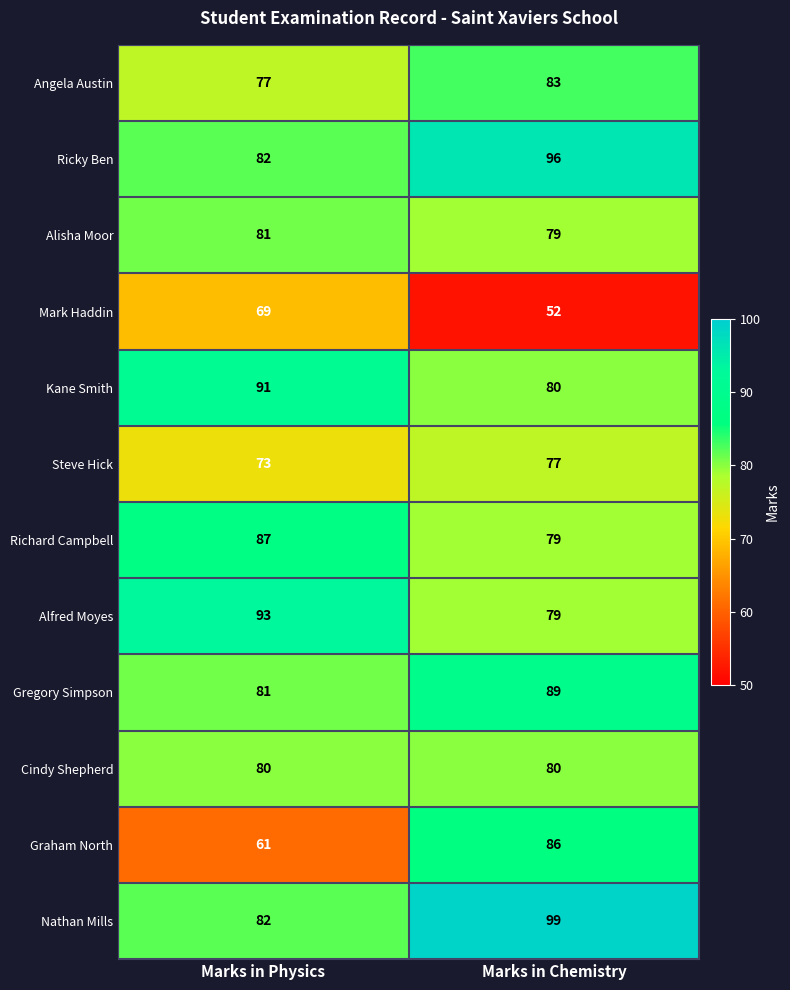

What is the difference between the highest and lowest values at Marks in Chemistry?

47